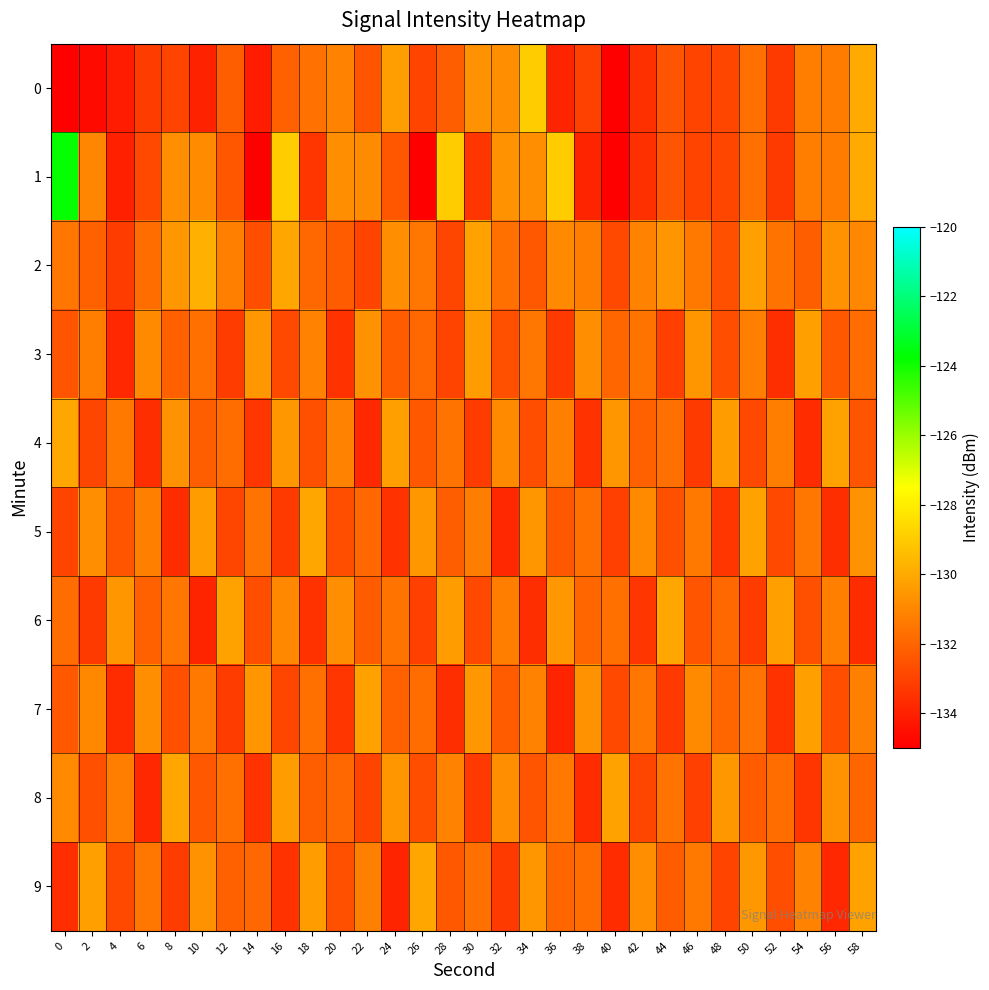

What is the maximum value shown in the chart?

-123.8